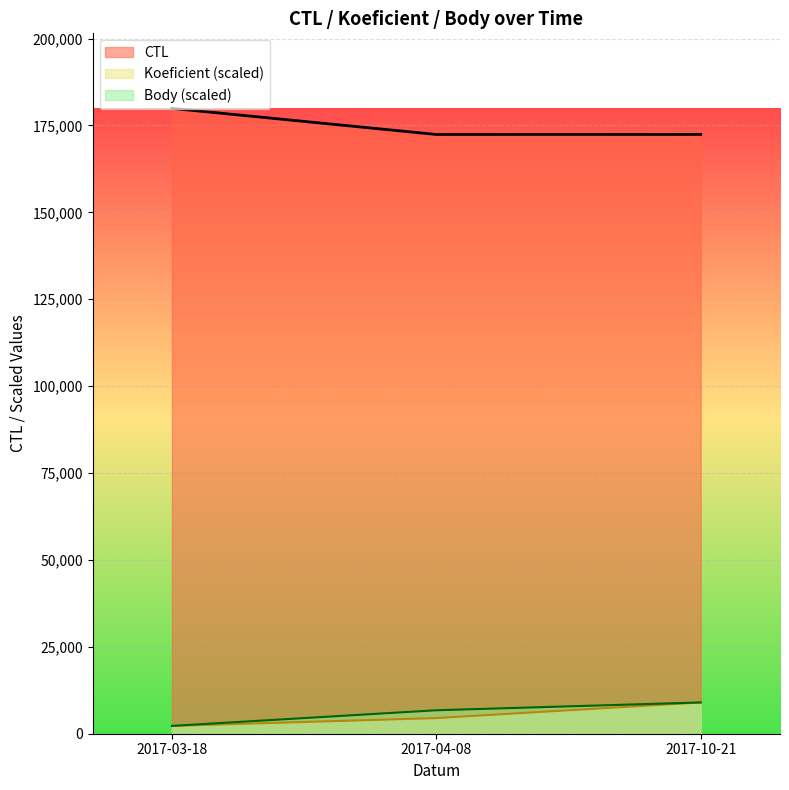

Between 2017-10-21 and 2017-03-18, which is larger?

2017-03-18